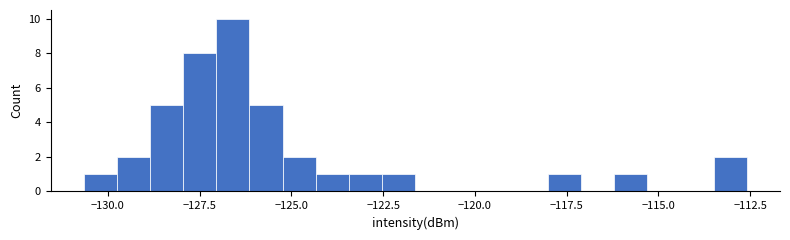

Read against the x-axis, roughly where is the centre of the tallest bar?

-126.5